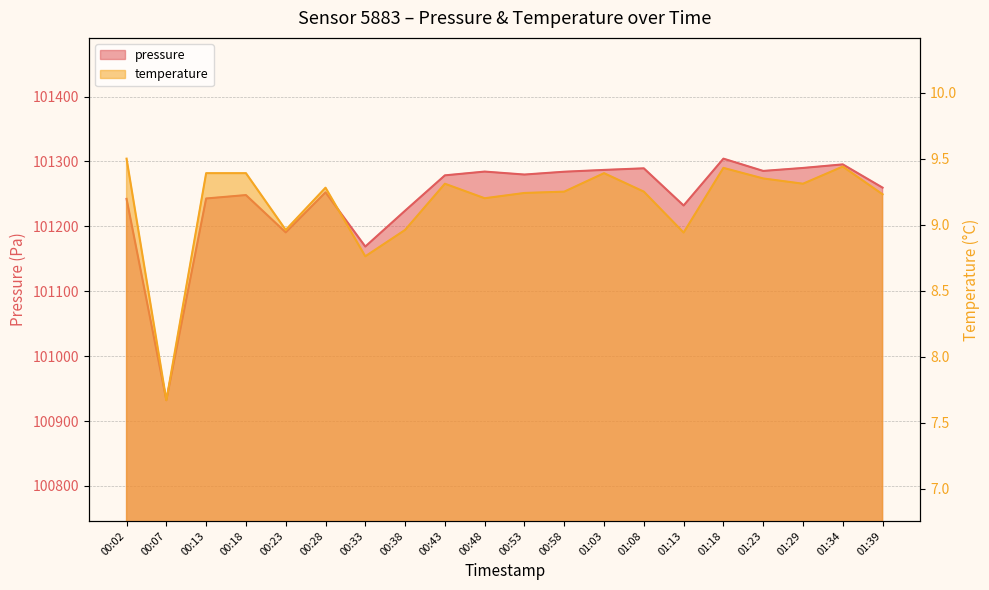

Where is the first local minimum for pressure?

00:07